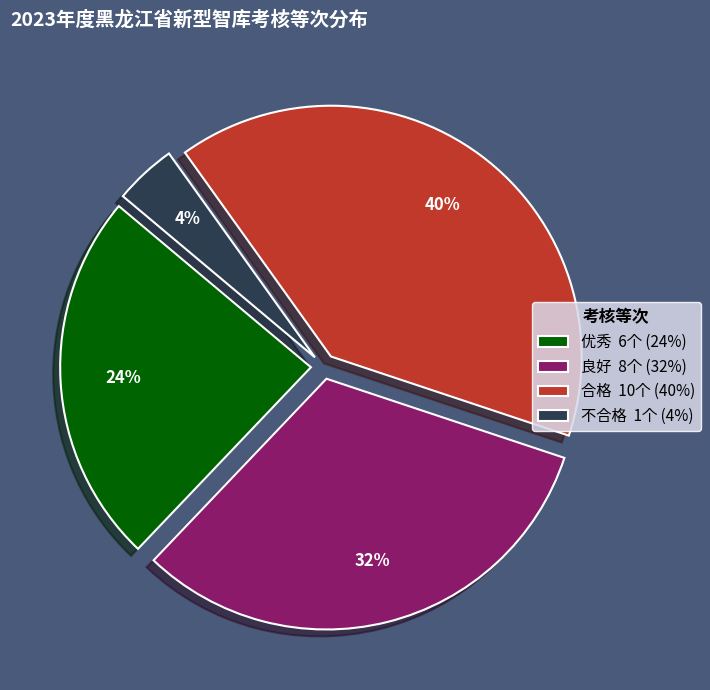

Between 优秀 and 不合格, which is larger?

优秀